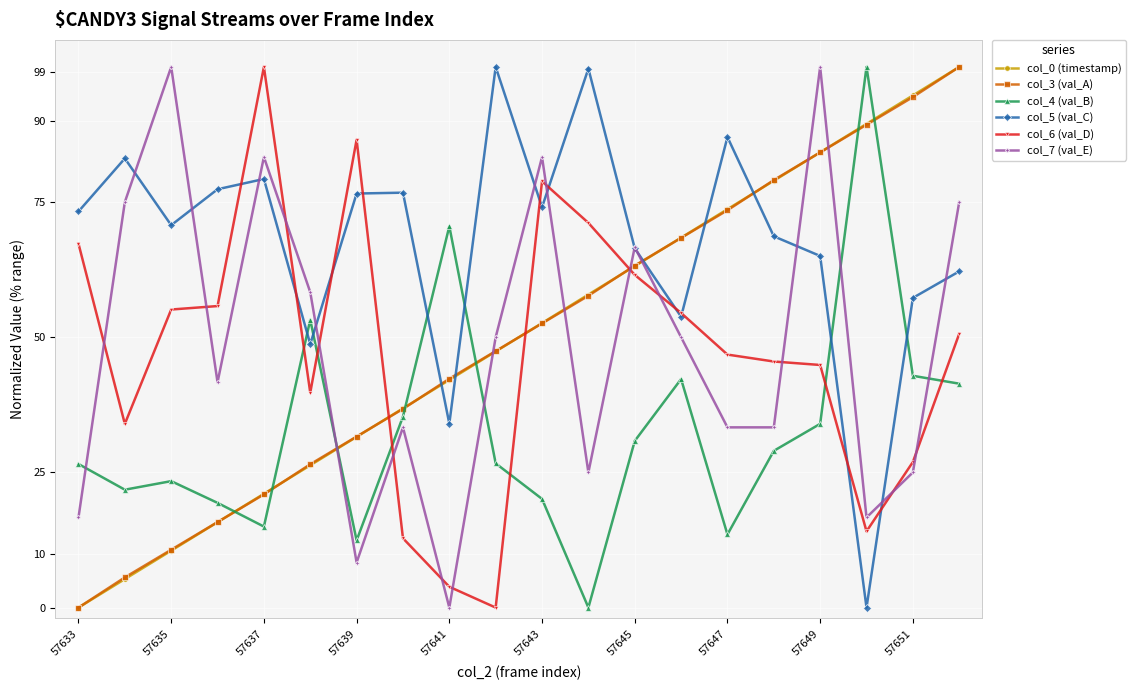

What is the maximum value shown in the chart?

100.0